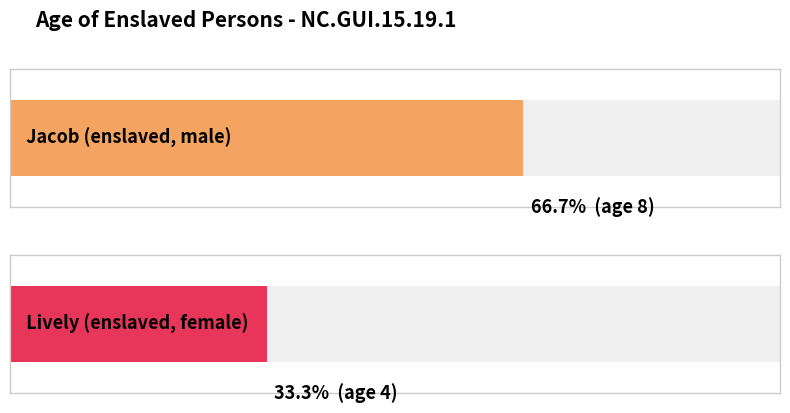

What is the value of the 1st bar from the left?

8